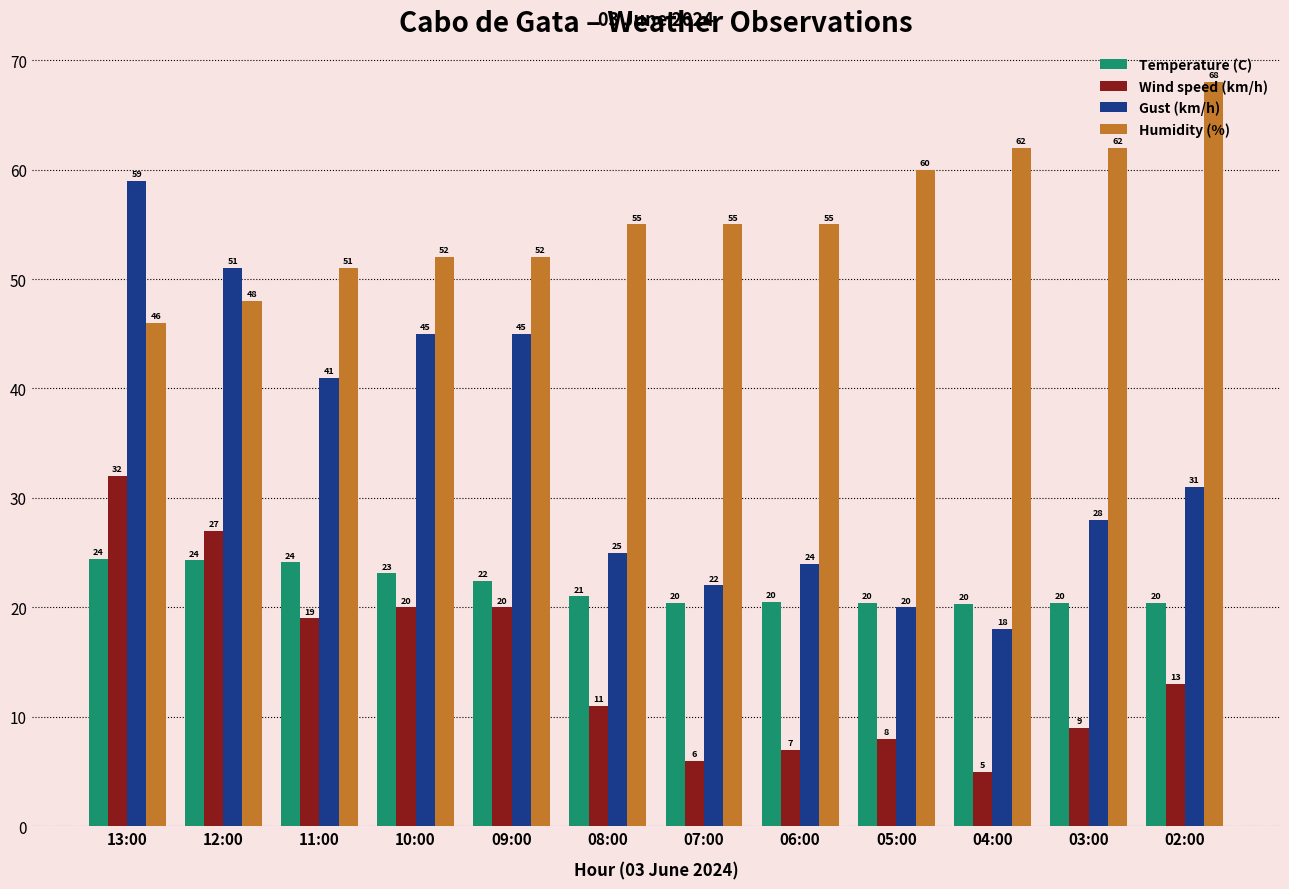

Which series has the widest spread of values?

Gust (km/h)